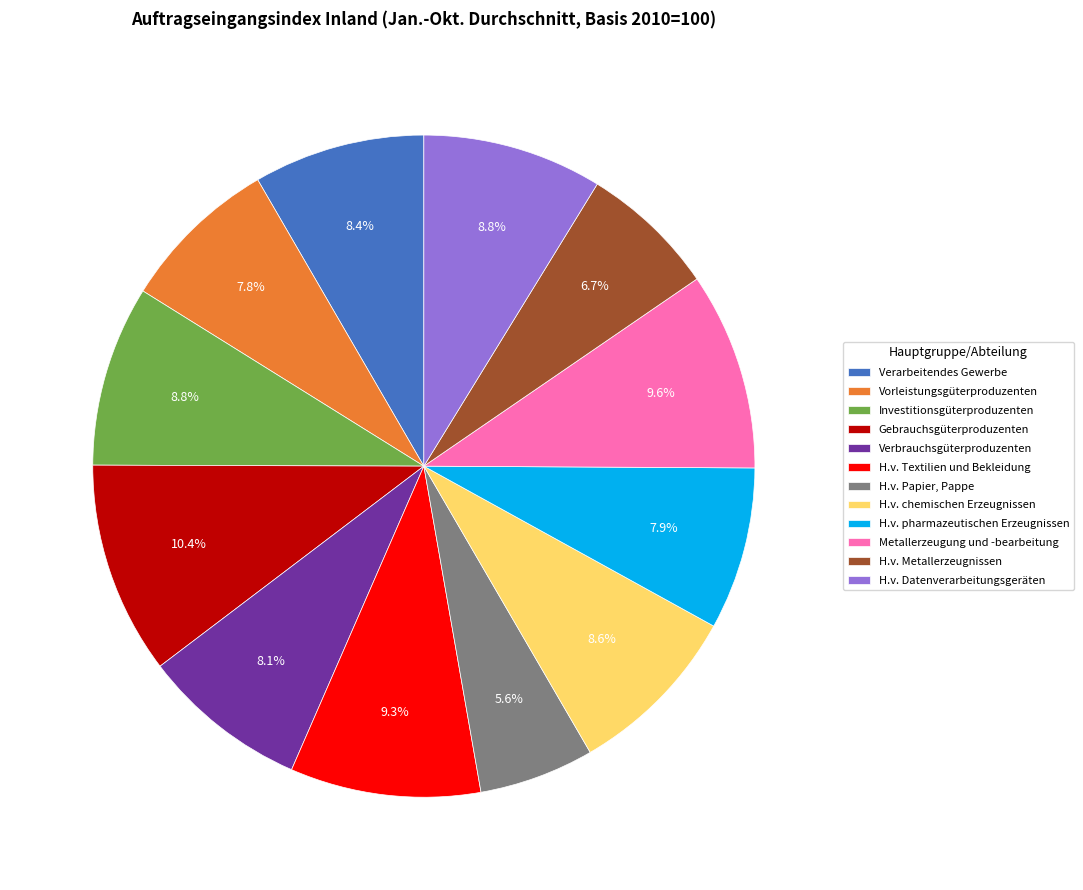

What percentage do Vorleistungsgüterproduzenten and H.v. Textilien und Bekleidung together represent?

17.1%